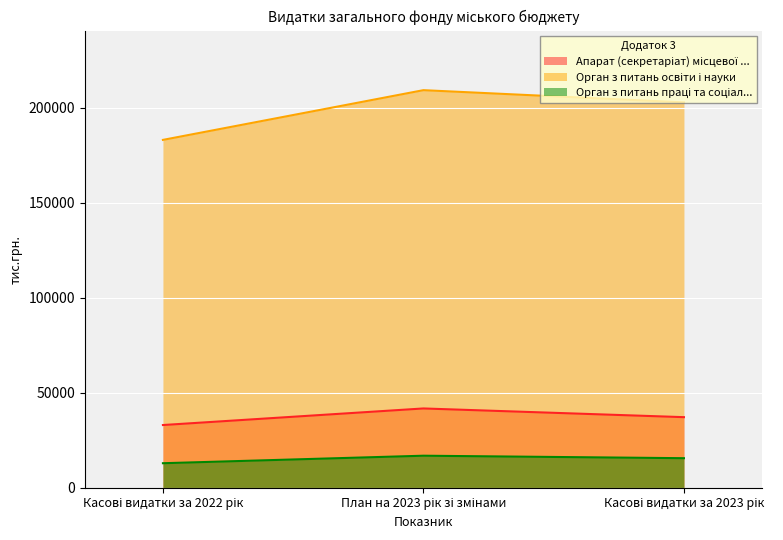

How many distinct data groups are displayed?

3